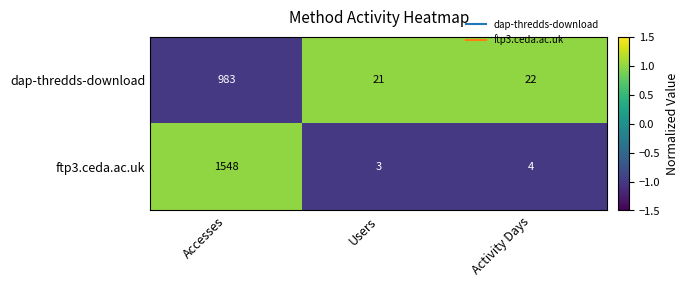

Which series has the largest total across all categories?

ftp3.ceda.ac.uk